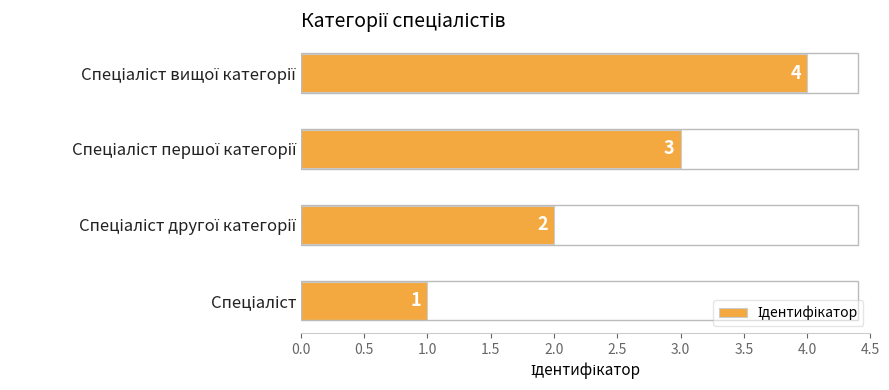

How many values are between 2 and 4?

3